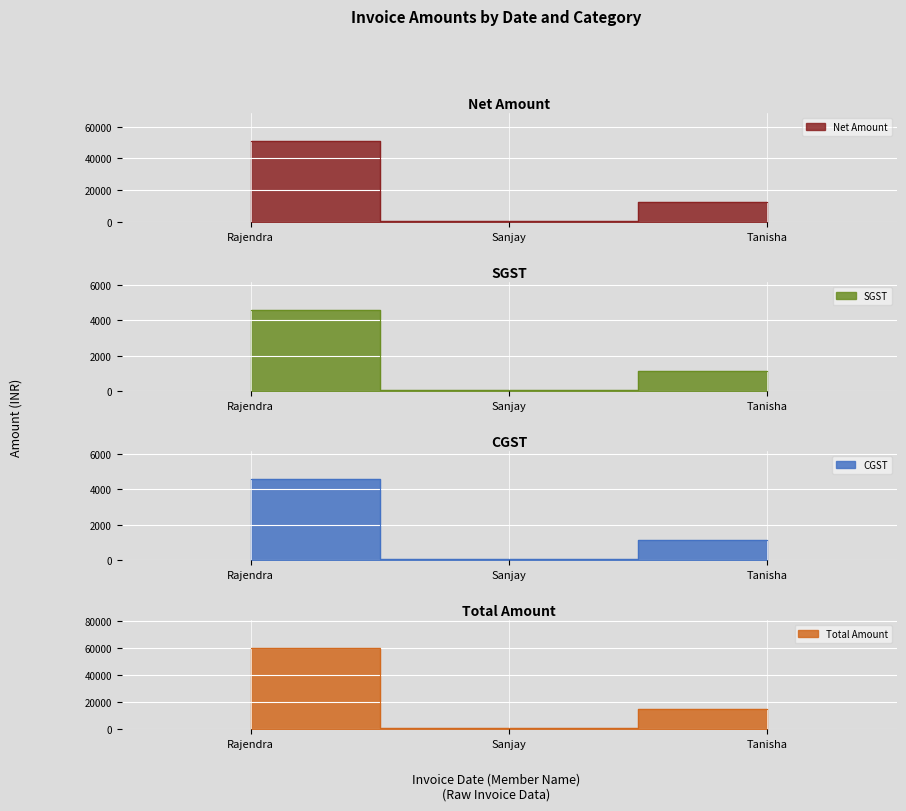

What is the difference between the Total Amount values at Tanisha and Rajendra?

45000.0